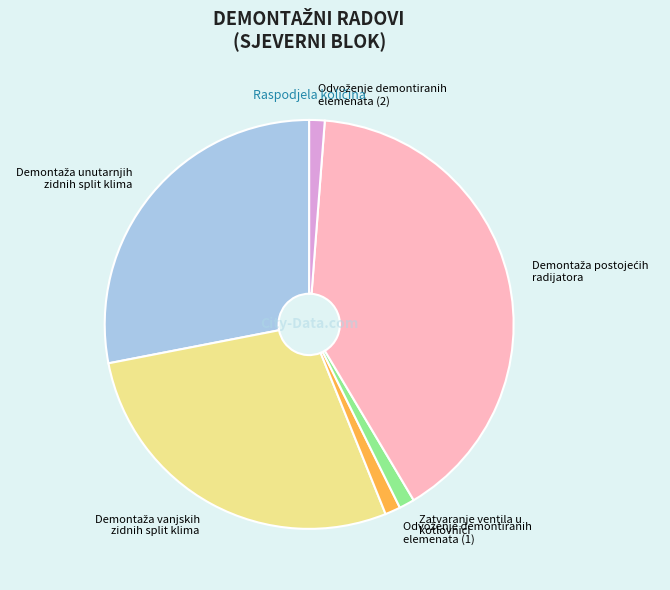

The Zatvaranje ventila u kotlovnici slice represents 1% of the pie. True or false?

True